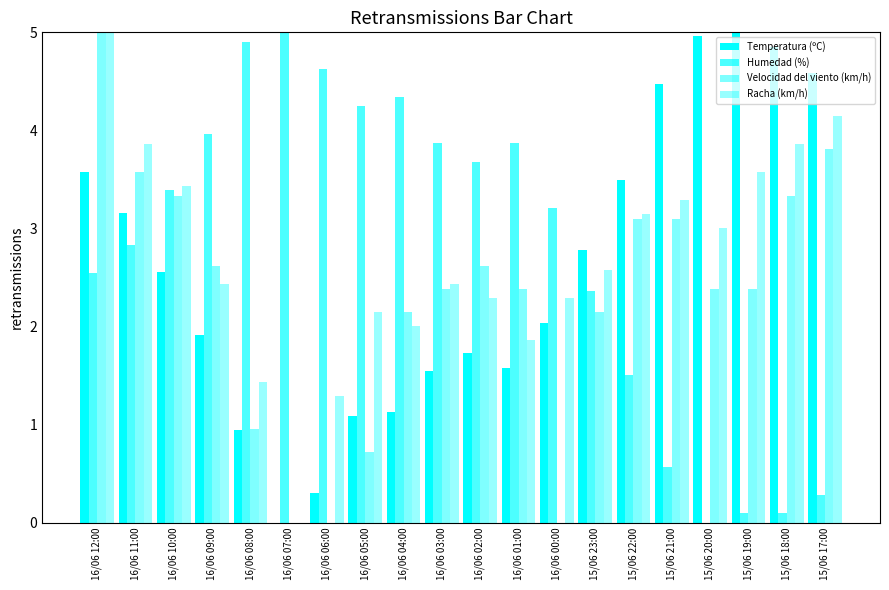

Are the bars horizontal?

No